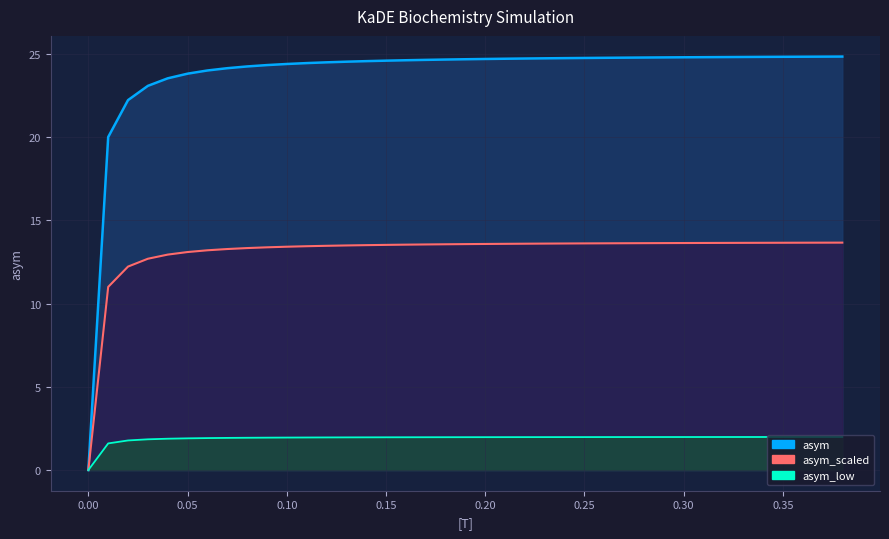

What is the greatest value displayed?

24.8